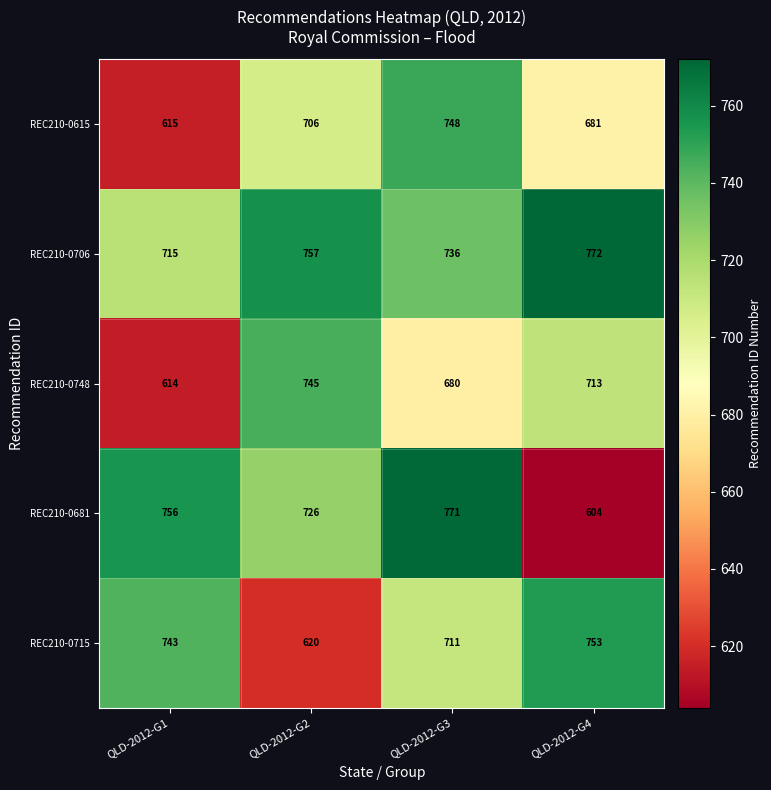

Which label corresponds to the largest value in the chart?

QLD-2012-G4